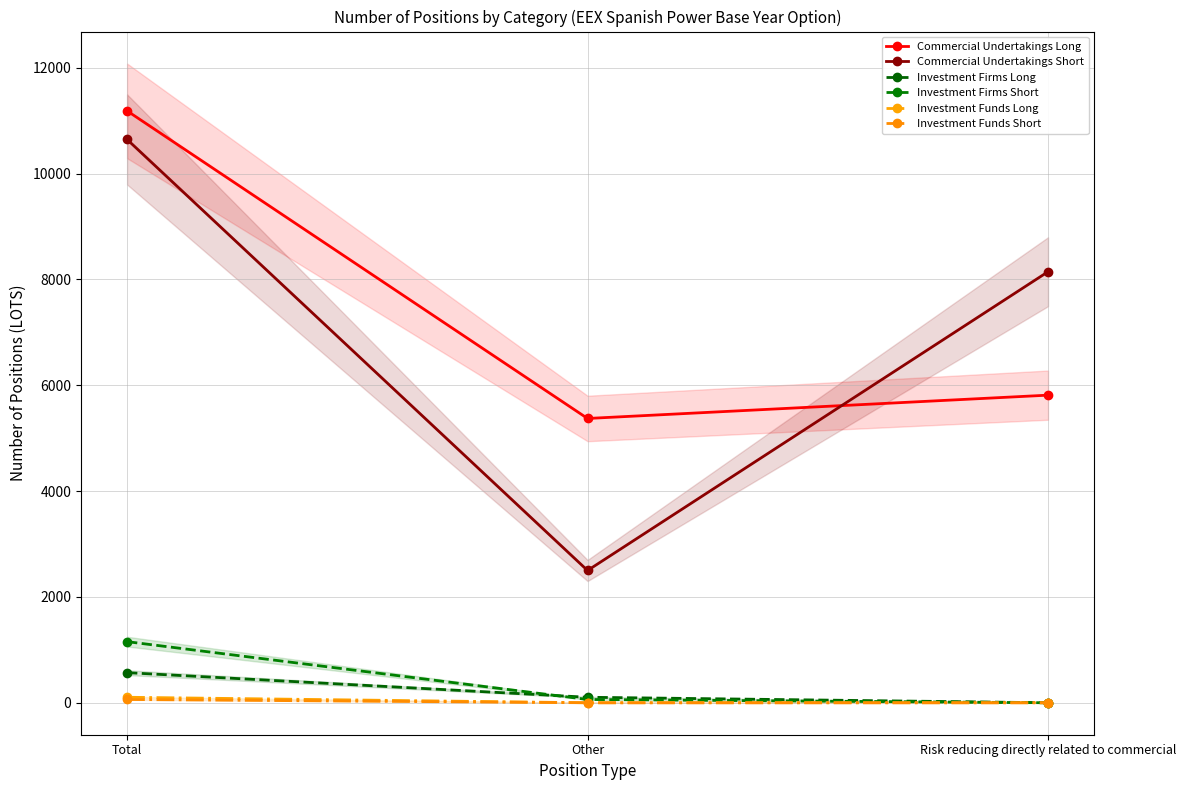

What is the value of the Investment Funds Long point at the 1st from the left?

104.0